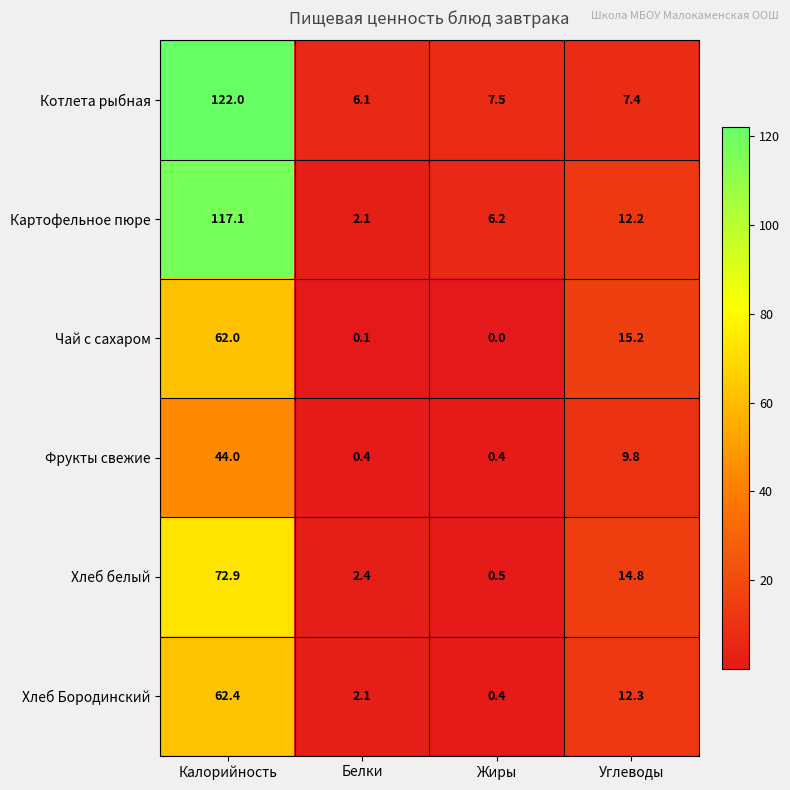

The Фрукты свежие series shows 44.0 at Калорийность. True or false?

True